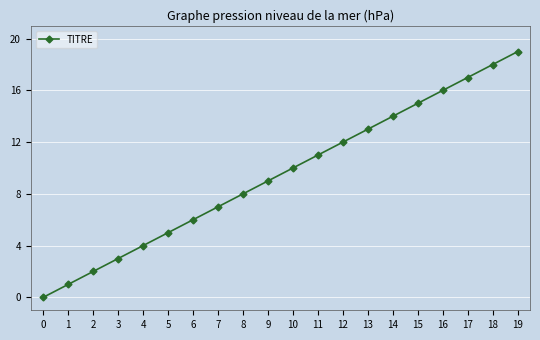

The chart shows a value of 2 at 2. True or false?

True